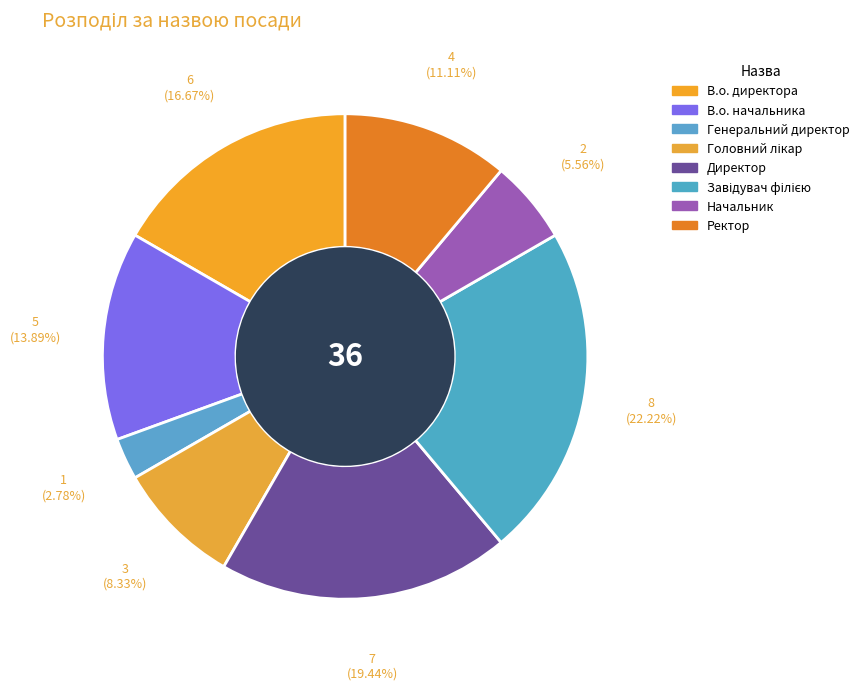

How many slices are in this pie chart?

8